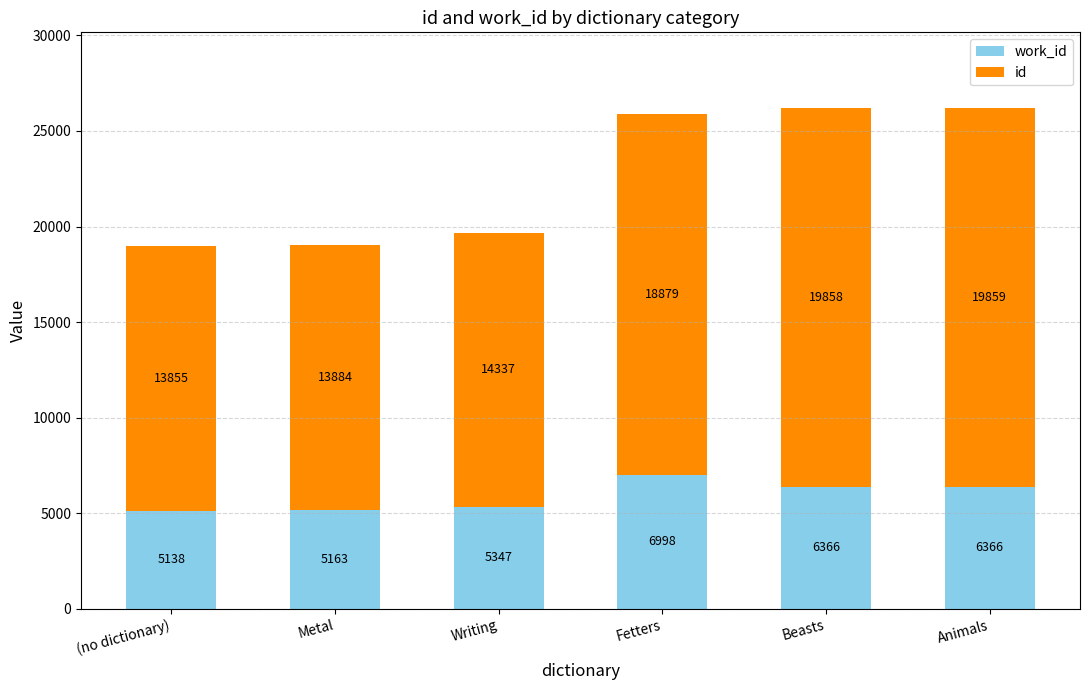

What is the total value across all series at Animals?

26225